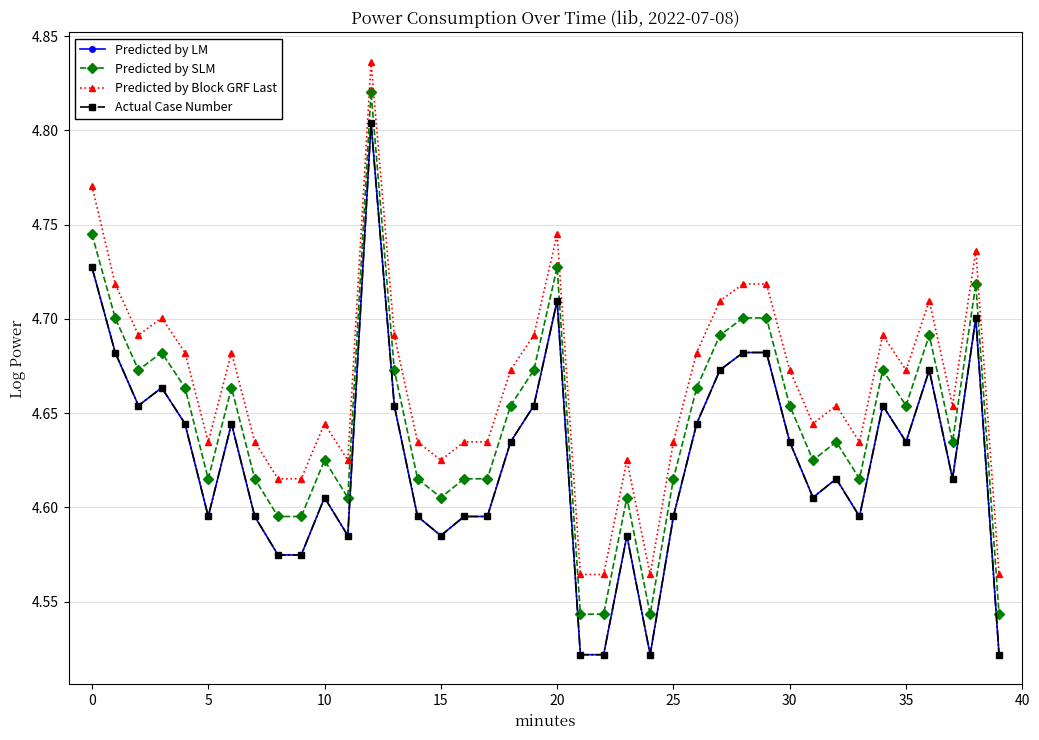

At which label is Actual Case Number closest to 4?

21